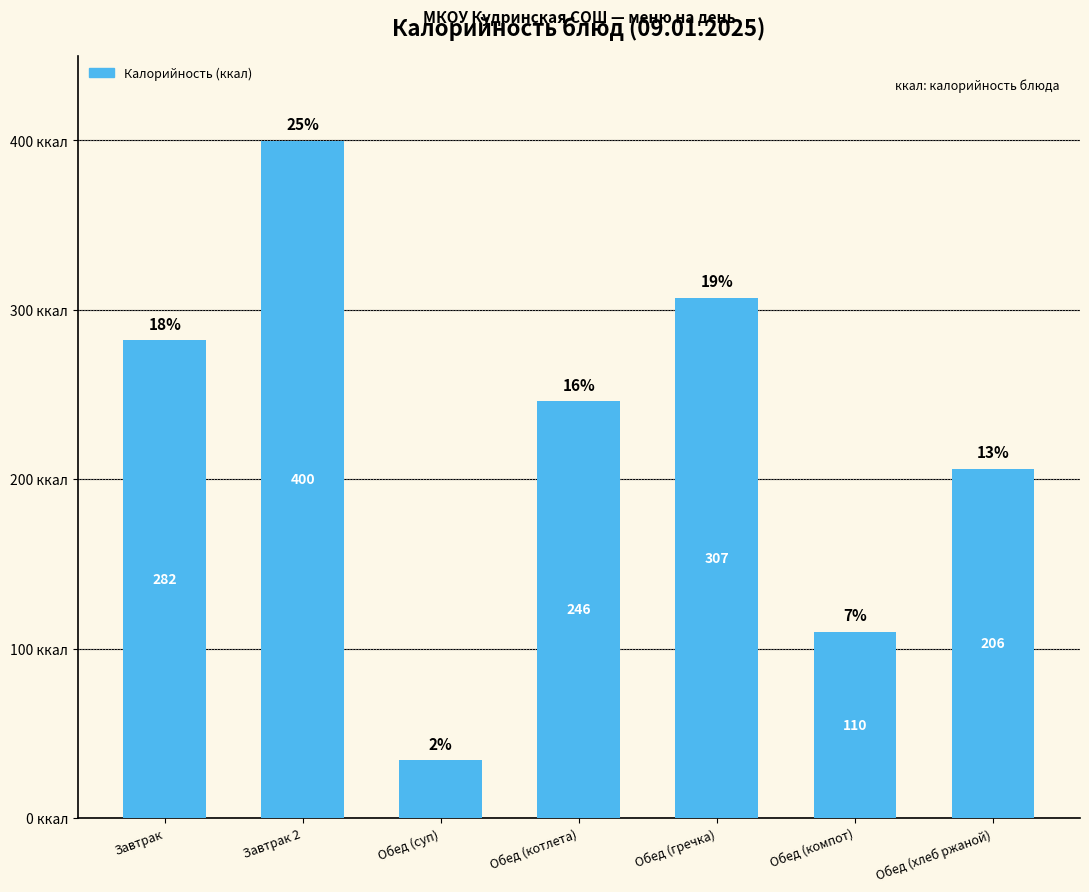

Which category has the highest value across all series?

Завтрак 2